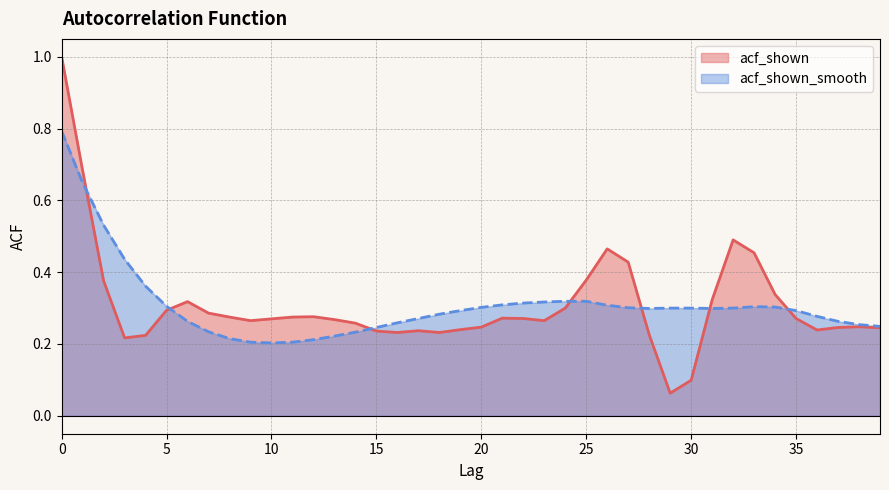

What value does the acf_shown series have at 6?

0.3